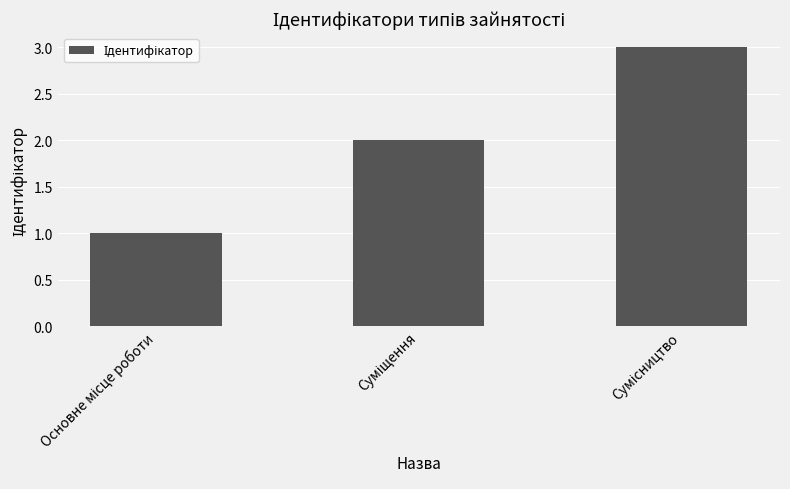

What is the sum of all values?

6